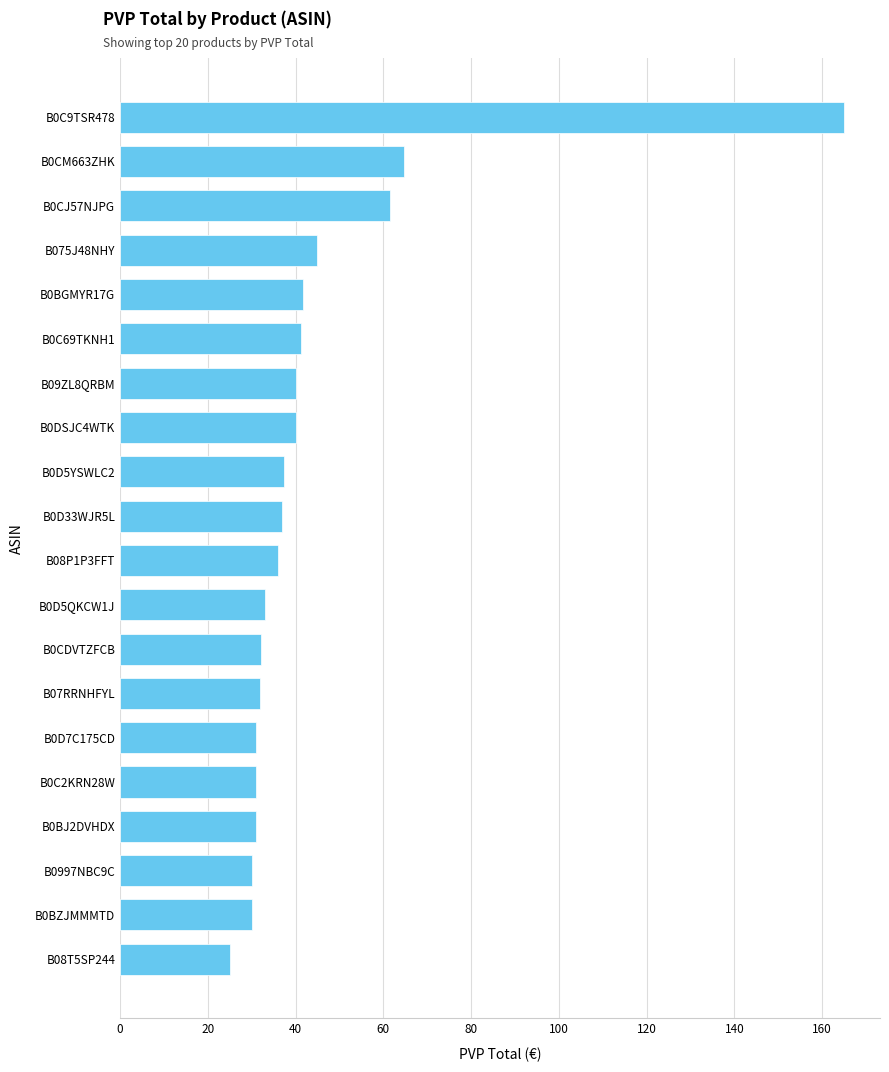

What is the minimum value shown in the chart?

25.0